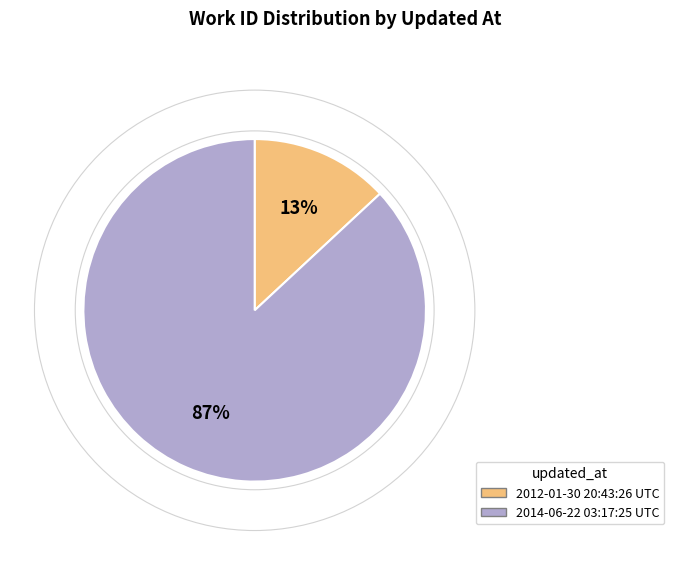

The 2014-06-22 03:17:25 UTC slice represents 87% of the pie. True or false?

True